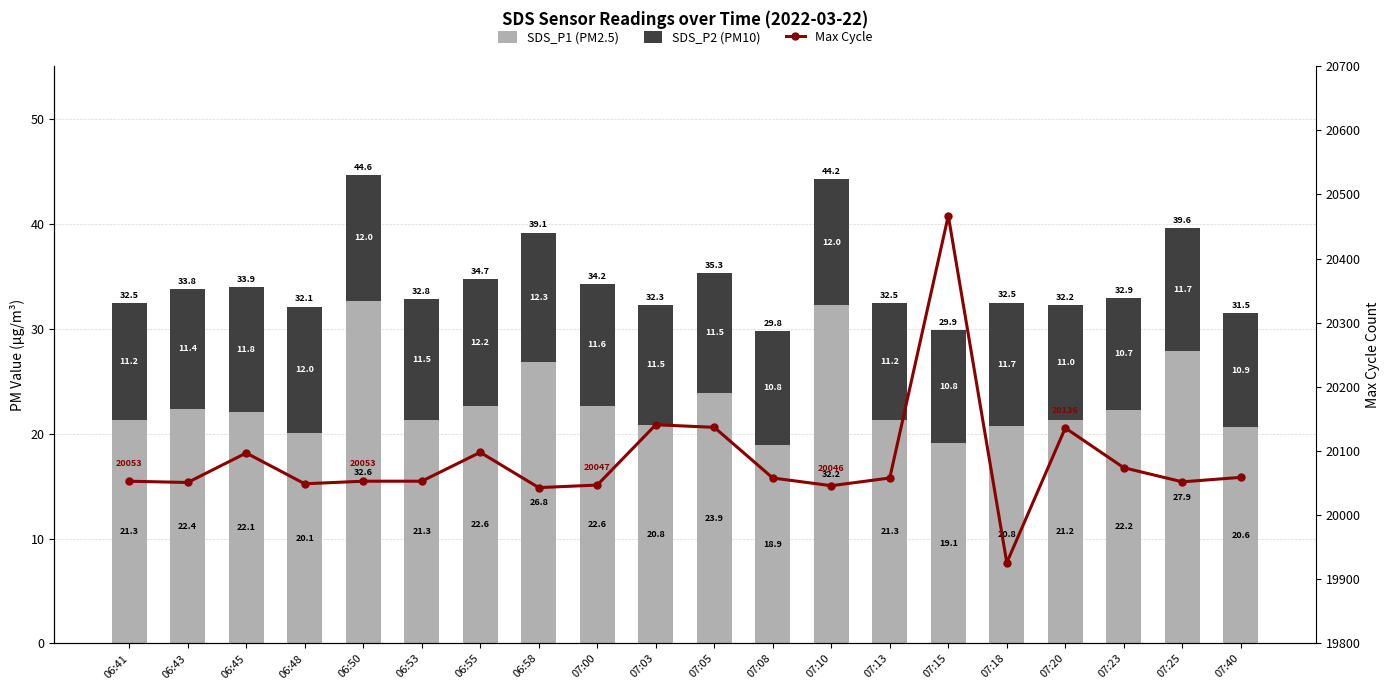

Which series has the widest spread of values?

Max Cycle